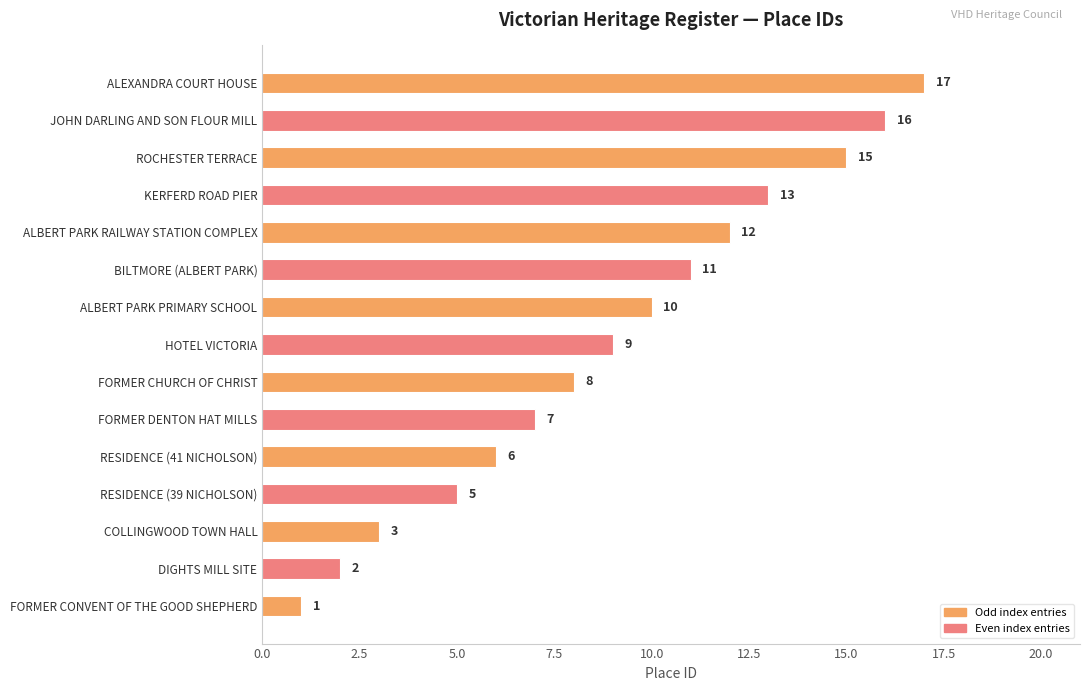

Reading bottom to top, what are all the values shown in this chart?

1	2	3	5	6	7	8	9	10	11	12	13	15	16	17